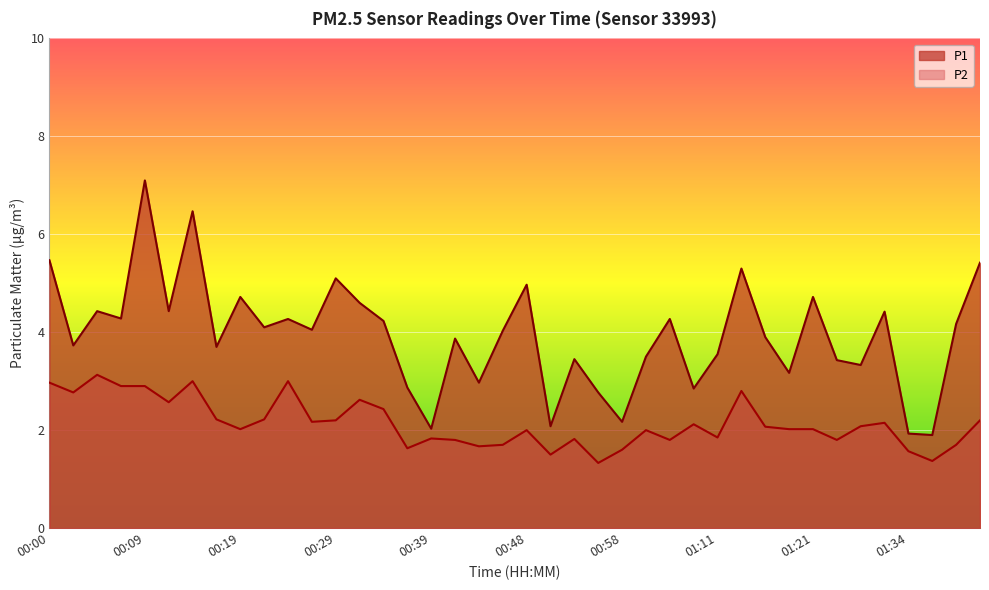

At which label does P1 first exceed 4?

00:00